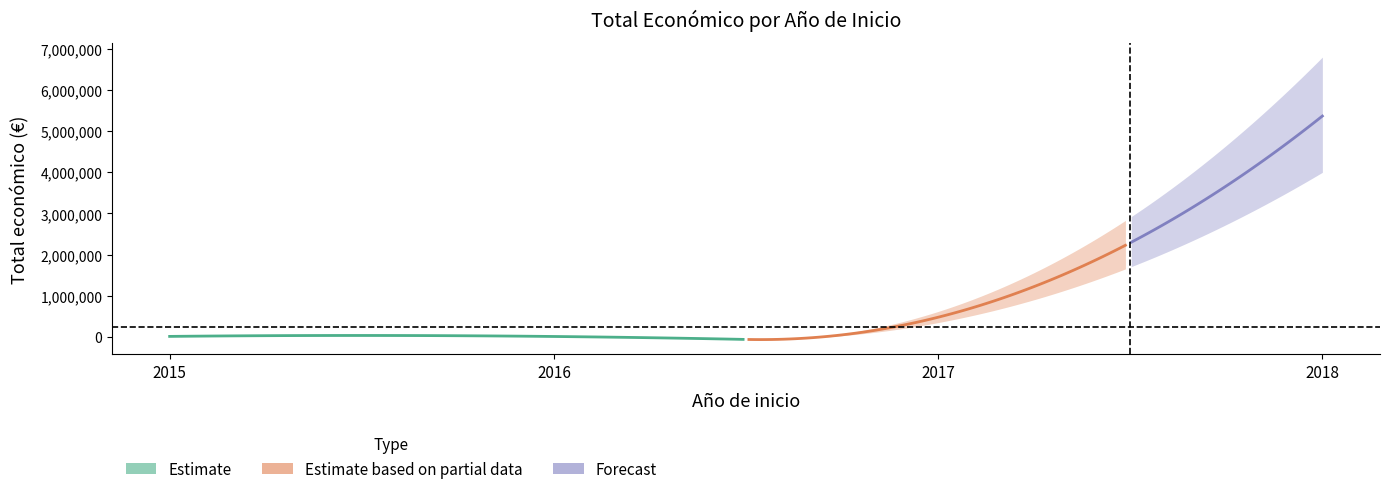

What is the sum of all values?

6870942